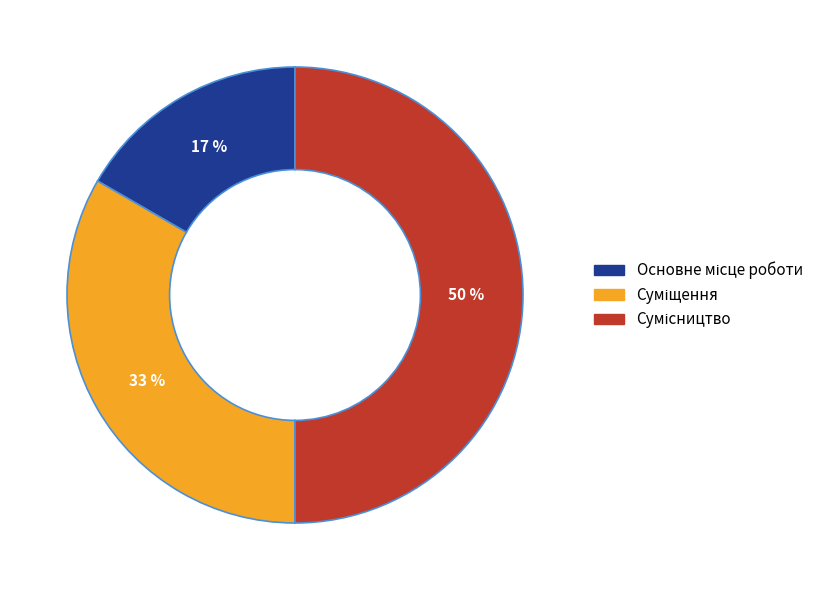

To the nearest percent, what is the difference between the largest and smallest slice percentages?

33%